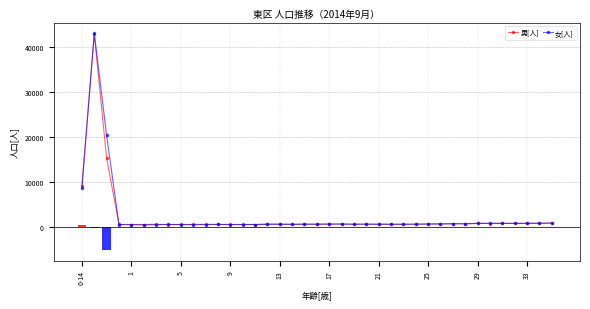

What are all the series names shown in the legend?

男[人], 女[人]